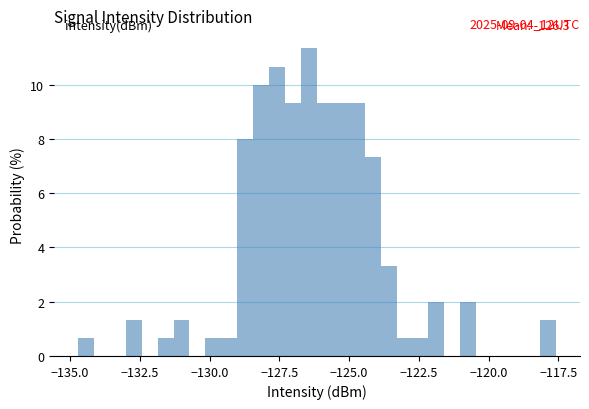

Read against the x-axis, roughly where is the centre of the tallest bar?

-126.5